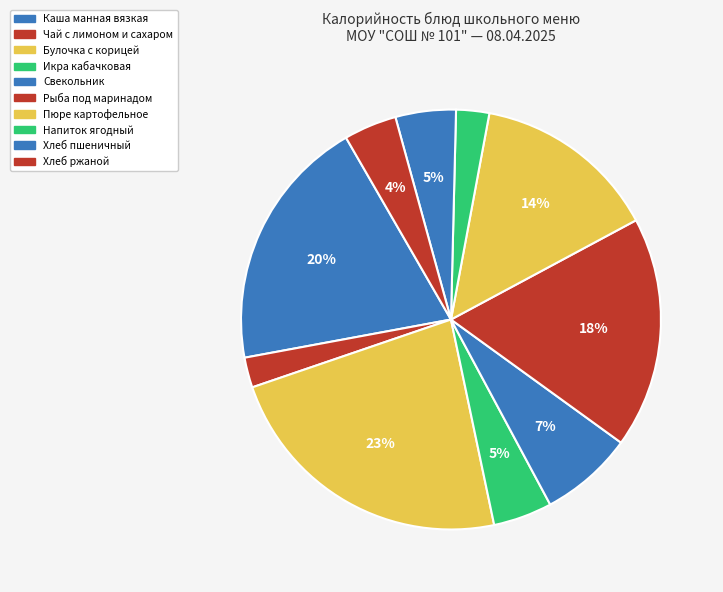

To the nearest percent, what is the difference between the largest and smallest slice percentages?

21%